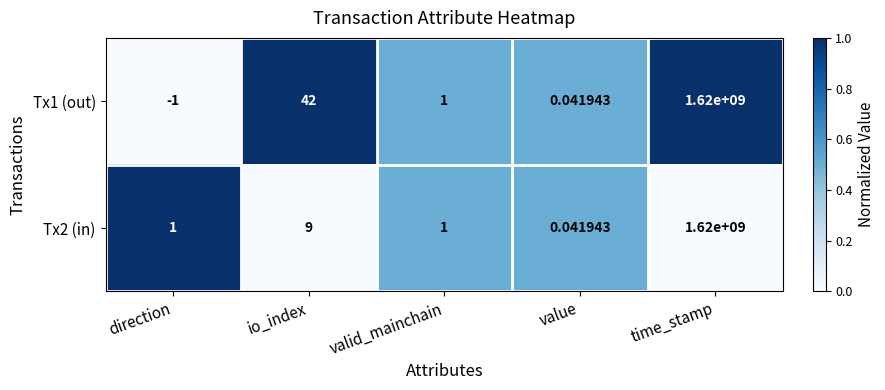

At which label does Tx1 (out) first exceed 1?

io_index